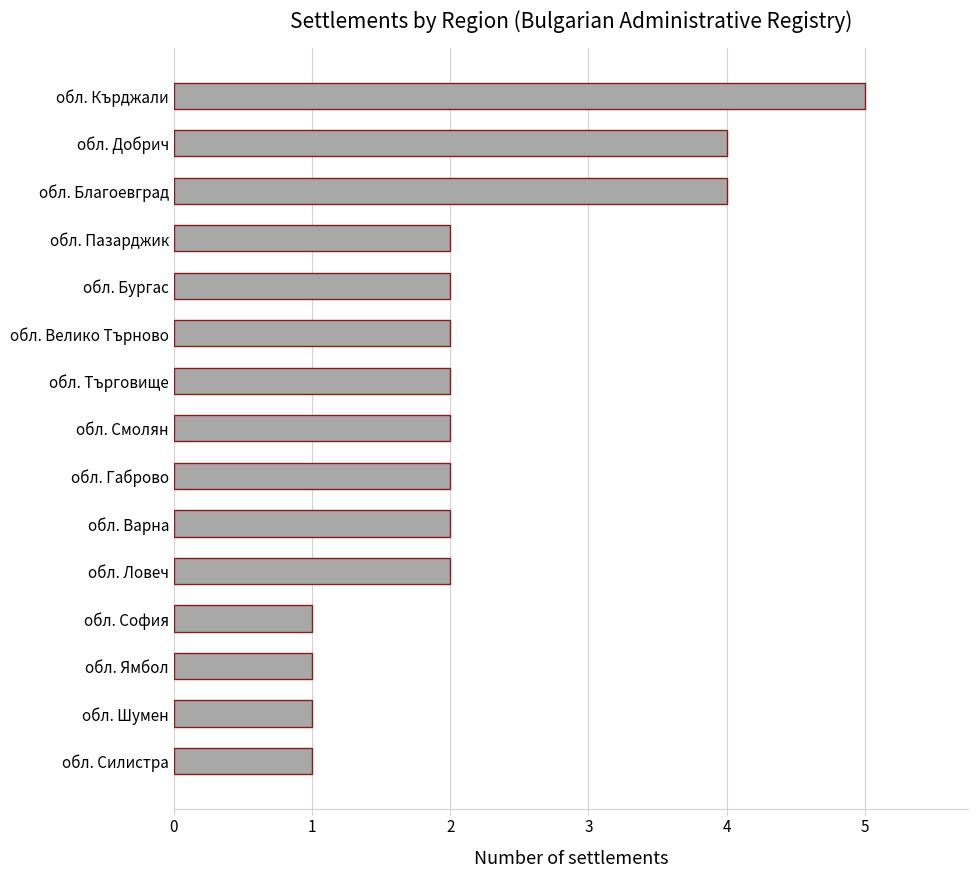

What is the change in value from обл. София to обл. Велико Търново?

+1